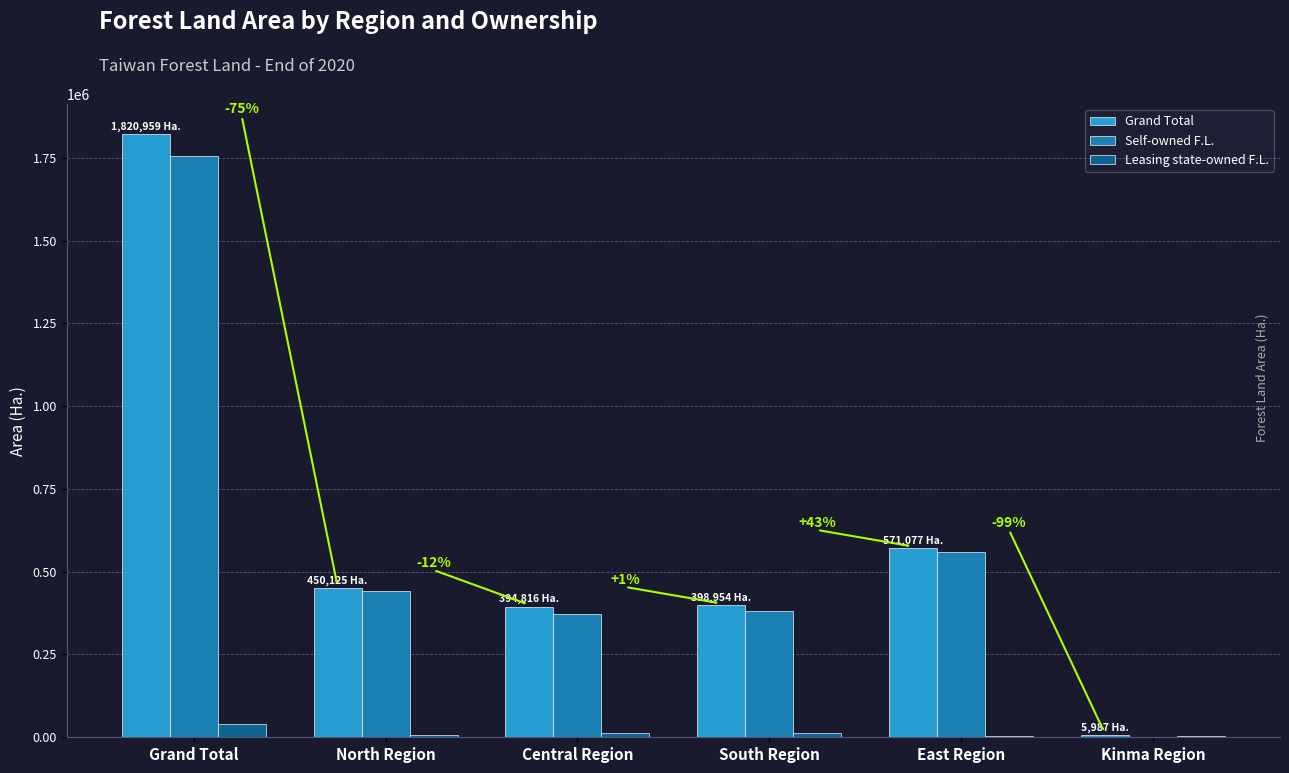

What is the sum of all Grand Total values?

3641918.4